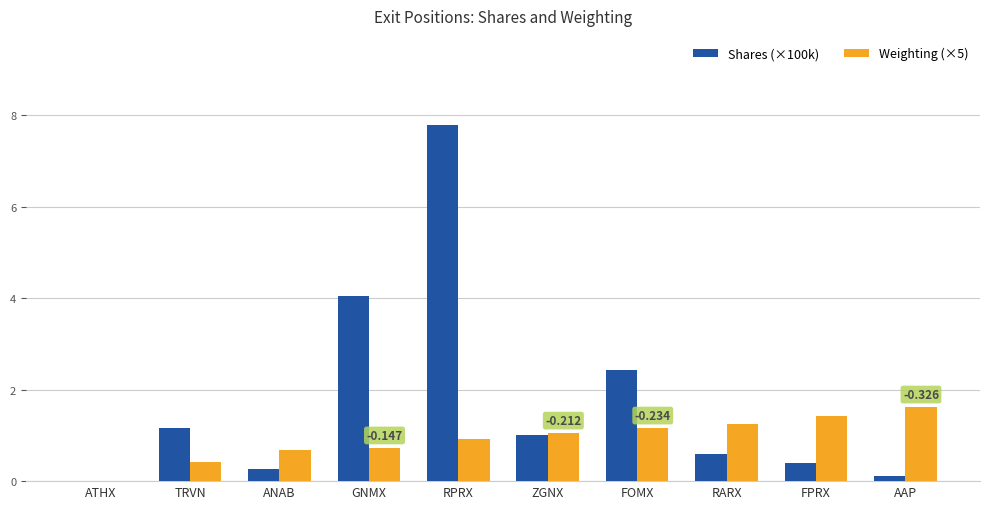

At which category is the sum across all series the highest?

RPRX